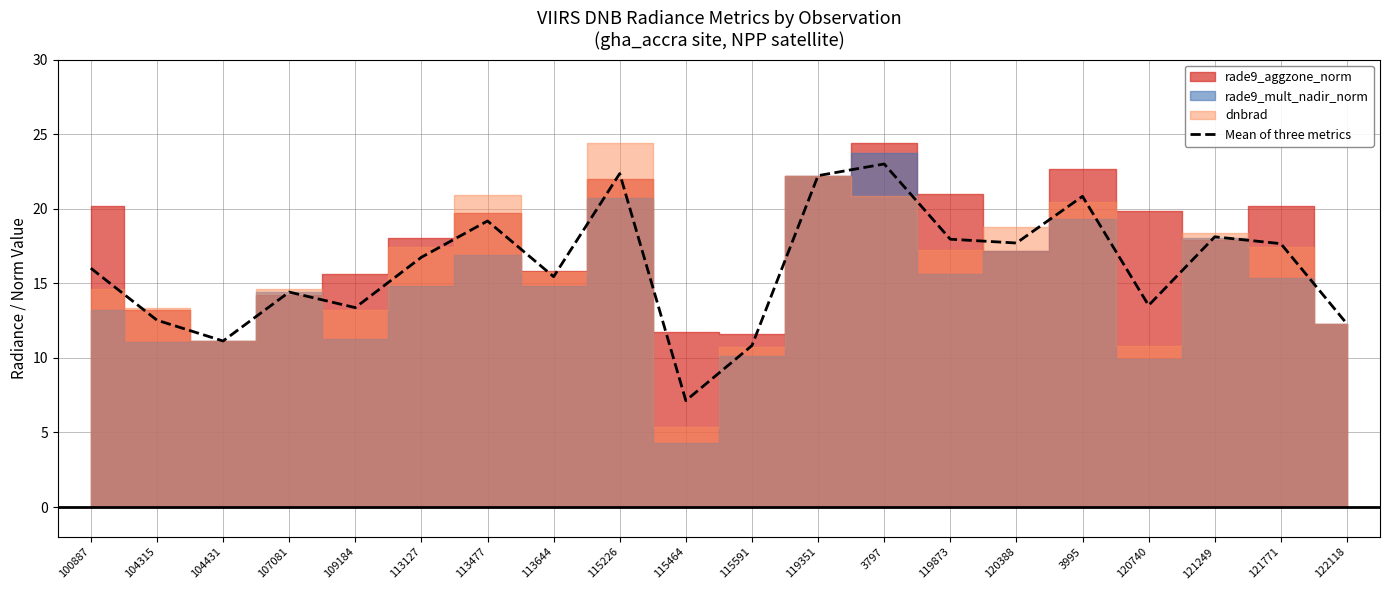

Reading left to right, what are all the values shown in this chart?

100887=16.0	104315=12.5	104431=11.1	107081=14.4	109184=13.4	113127=16.7	113477=19.2	113644=15.4	115226=22.4	115464=7.1	115591=10.8	119351=22.2	3797=23.0	119873=18.0	120388=17.7	3995=20.8	120740=13.5	121249=18.1	121771=17.7	122118=12.3